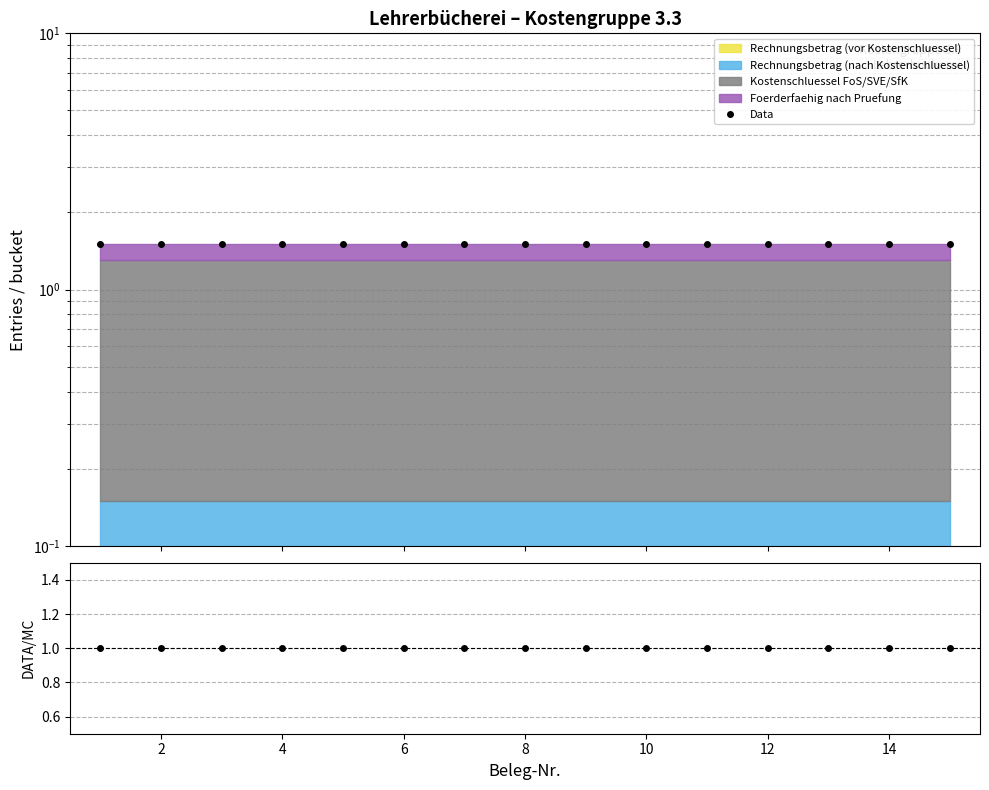

Count the number of categories in the chart.

15